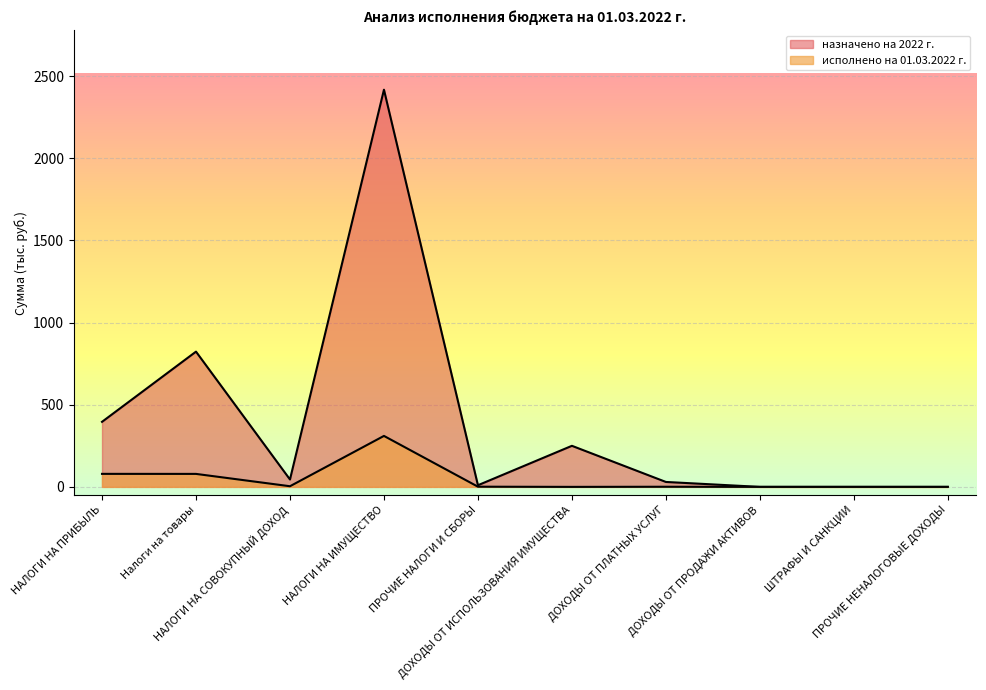

The value of назначено на 2022 г. at ДОХОДЫ ОТ ПРОДАЖИ АКТИВОВ is 0.0. True or false?

True